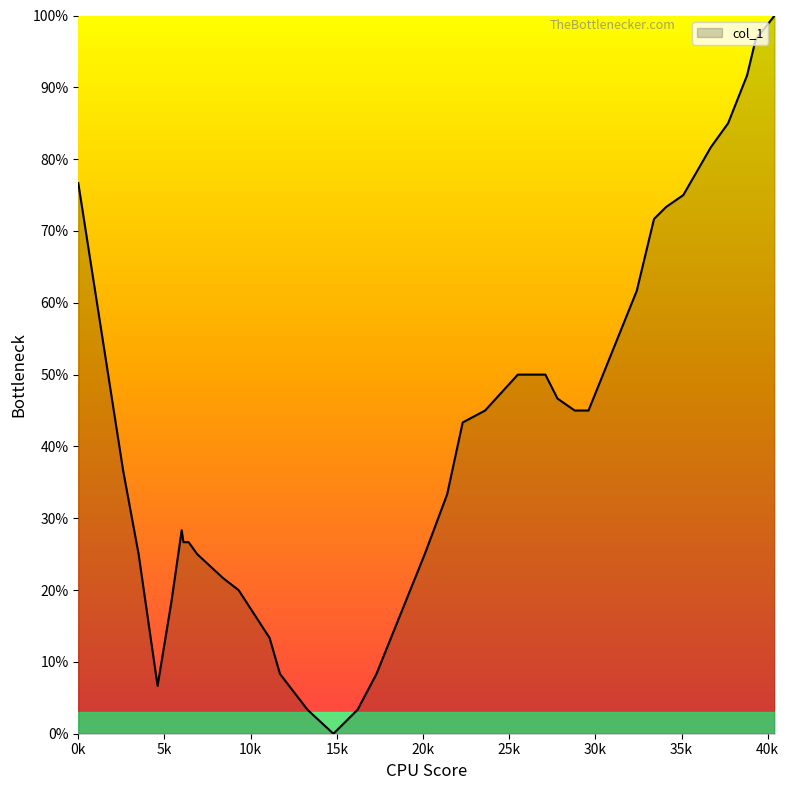

What is the maximum value shown in the chart?

100.0